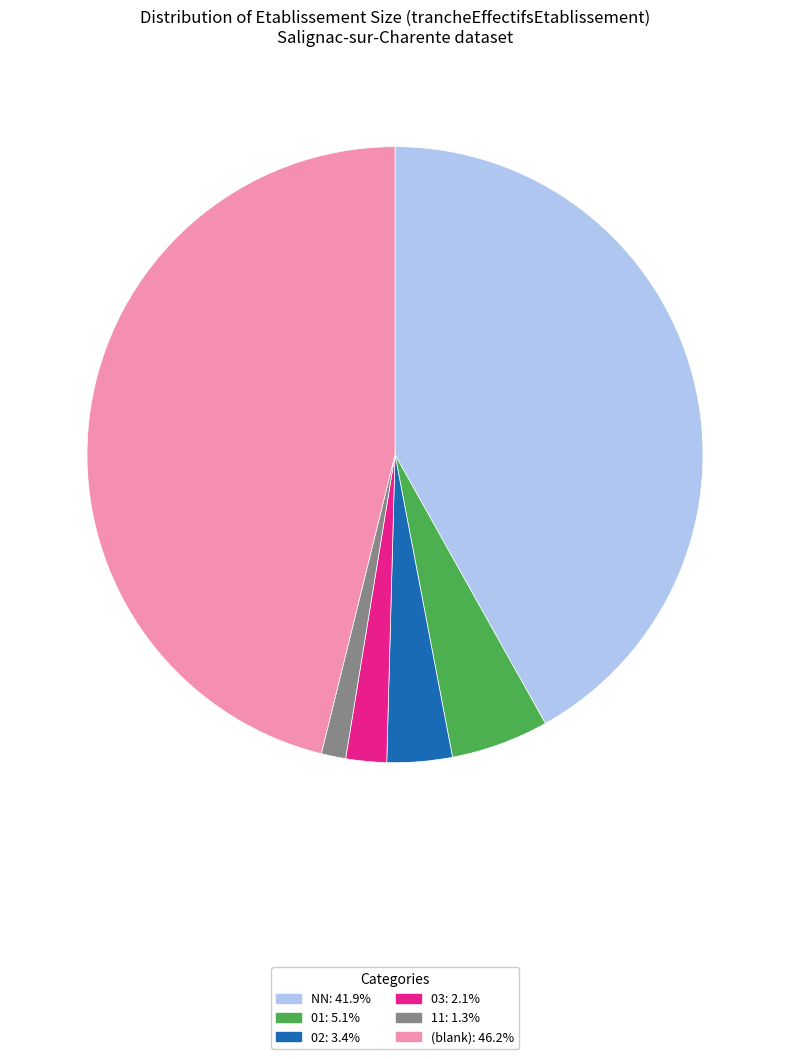

Is there a majority slice in this chart?

No